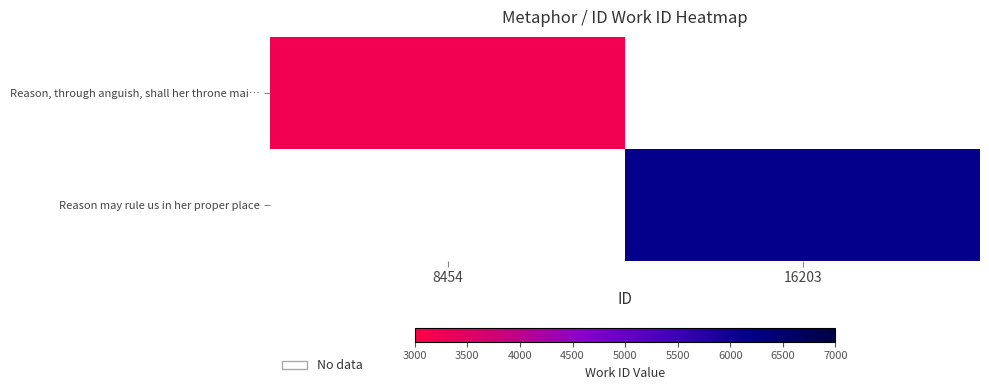

At how many categories does at least one series exceed 5597?

1